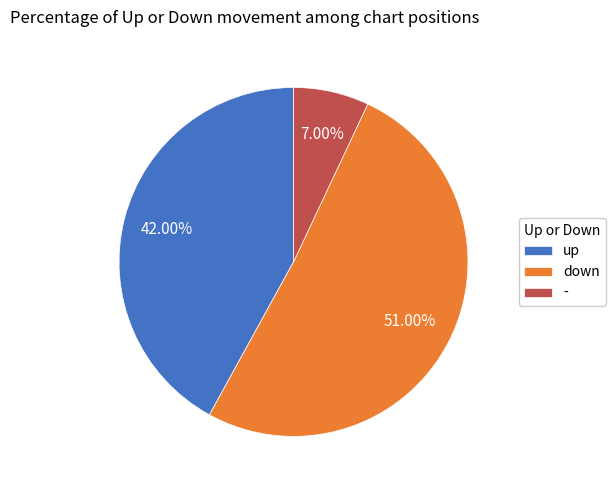

Count the number of slices in the pie.

3